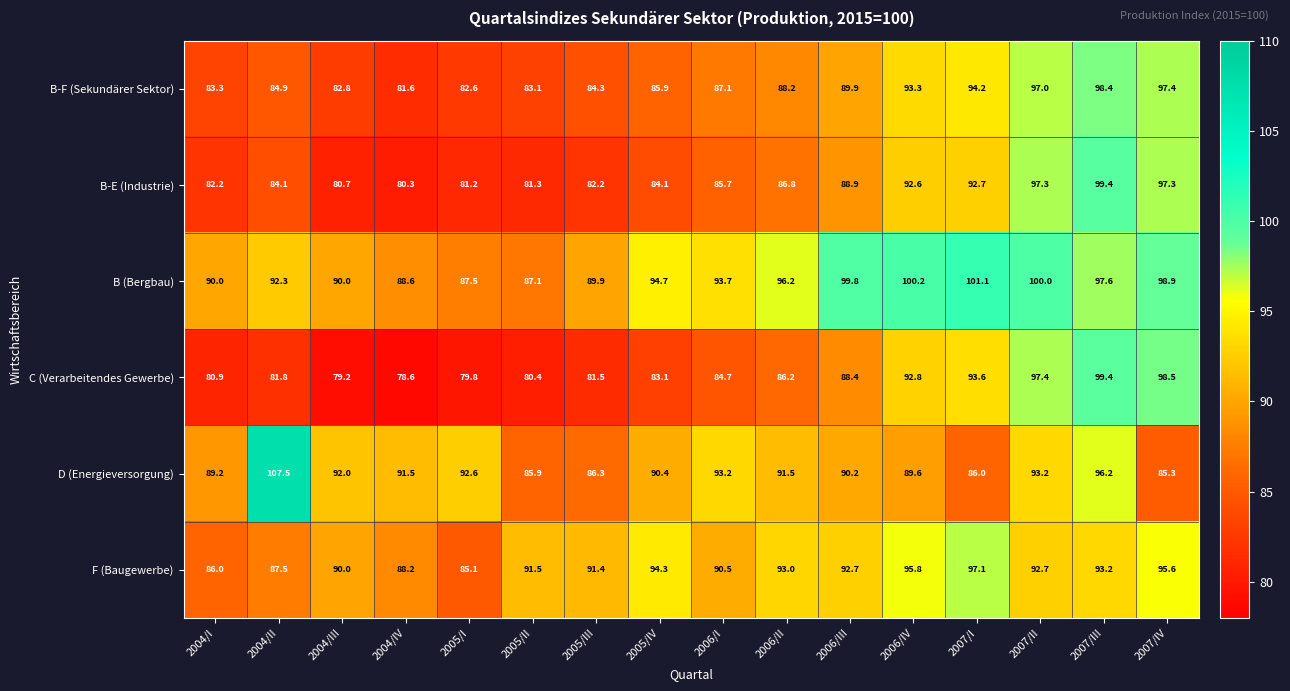

Which series changed the most between 2005/II and 2007/I?

B (Bergbau)